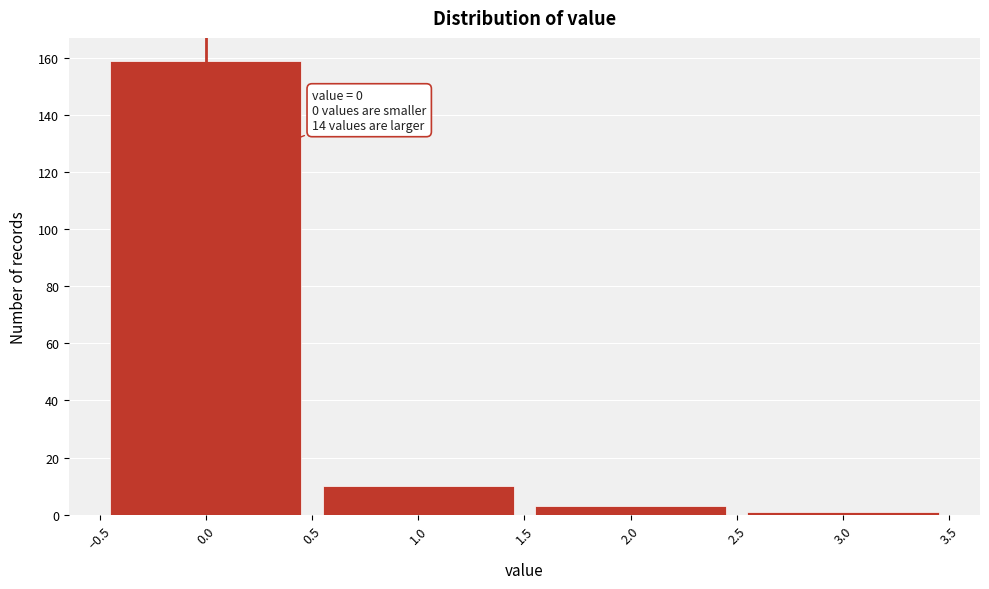

Which range on the x-axis has the tallest bar?

-0.5 to 0.5